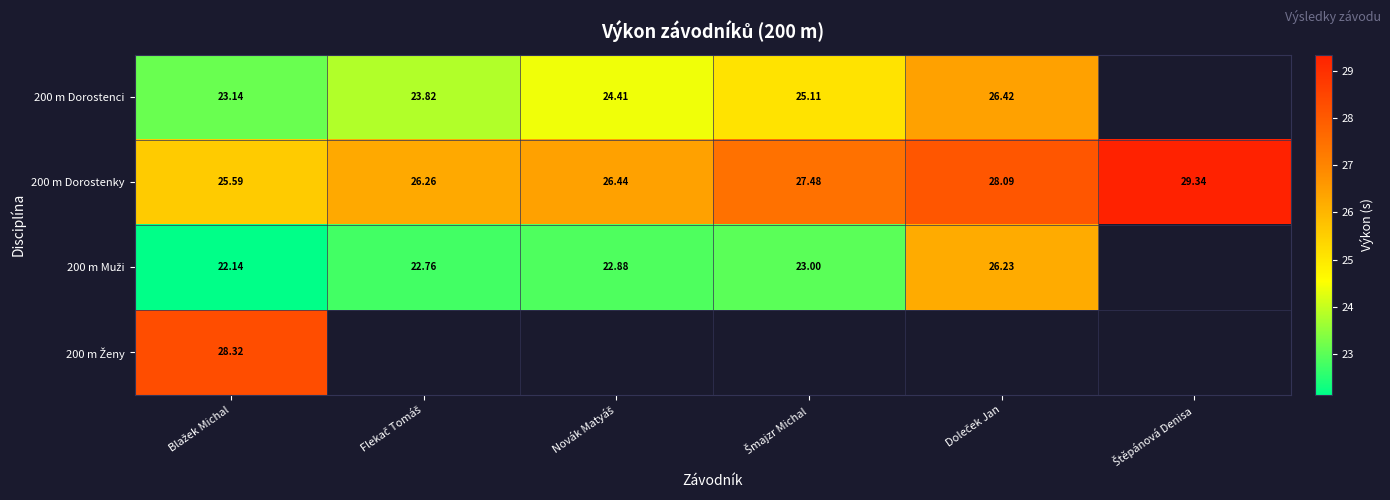

Which series has the widest spread of values?

200 m Muži